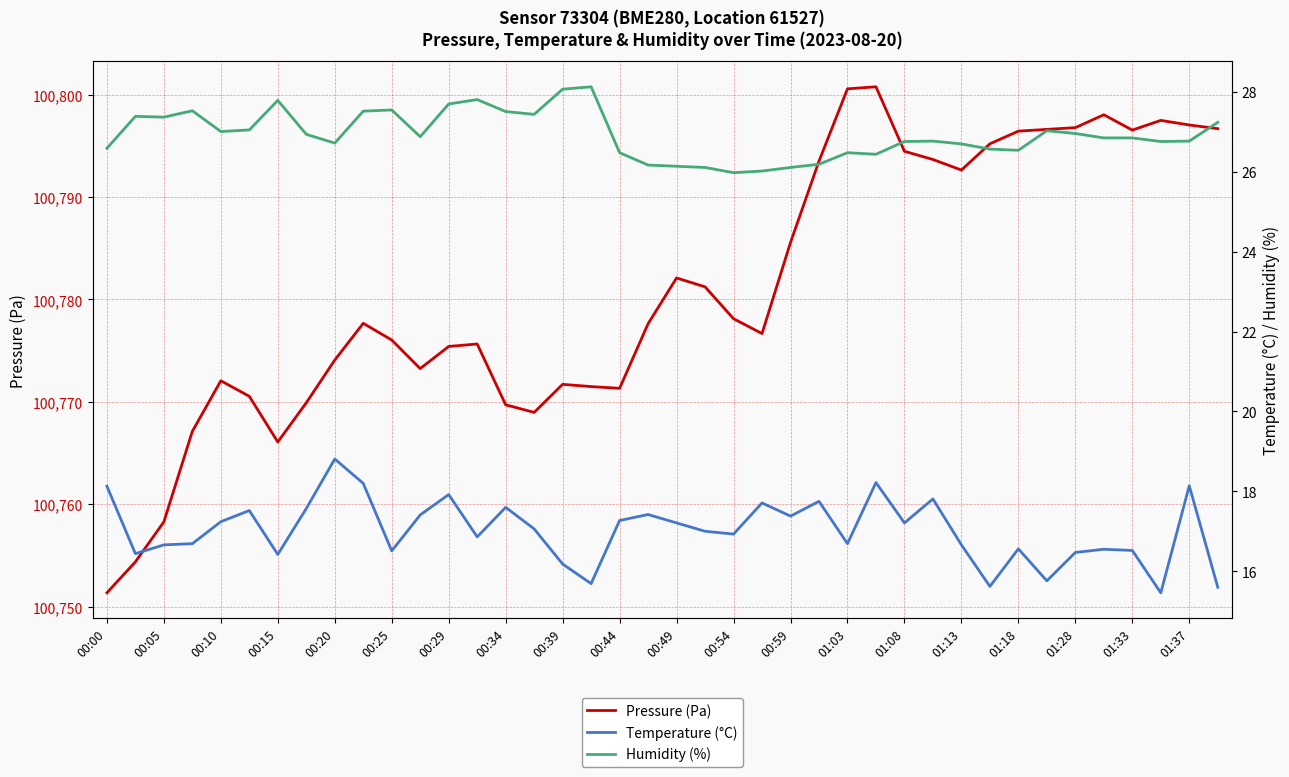

How many lines are shown in the chart?

3